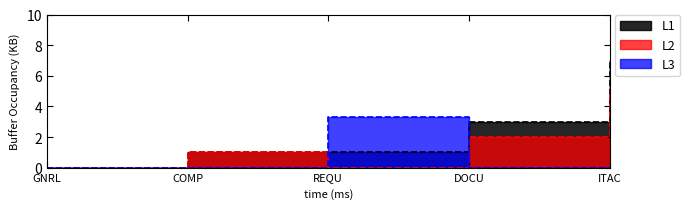

True or false: L1 has a value of 3 at REQU.

False